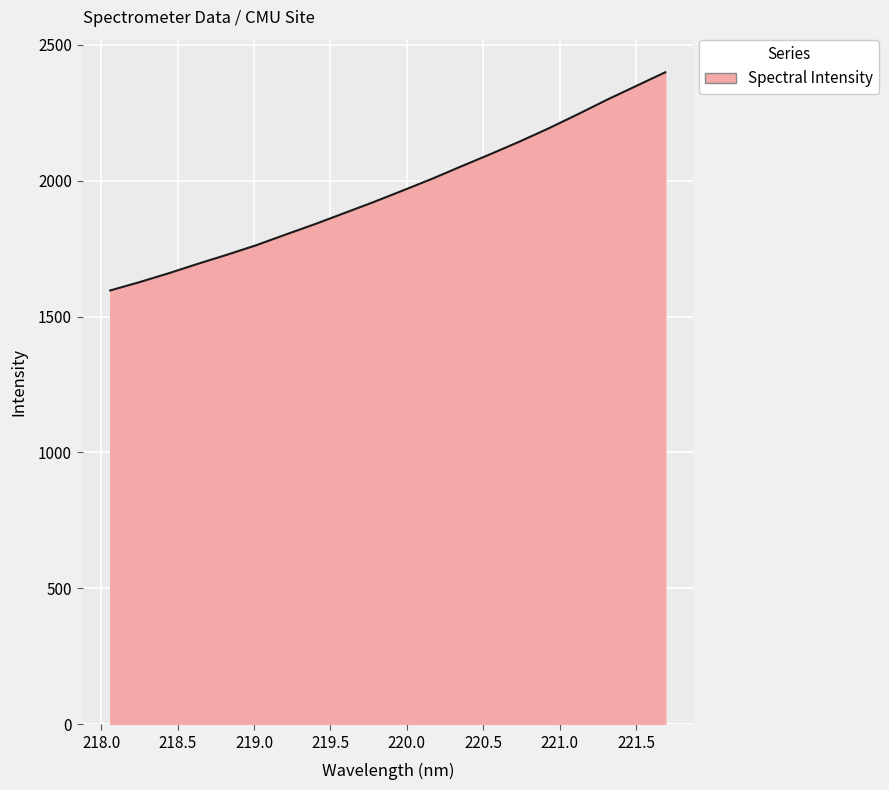

What is the greatest value displayed?

2398.9